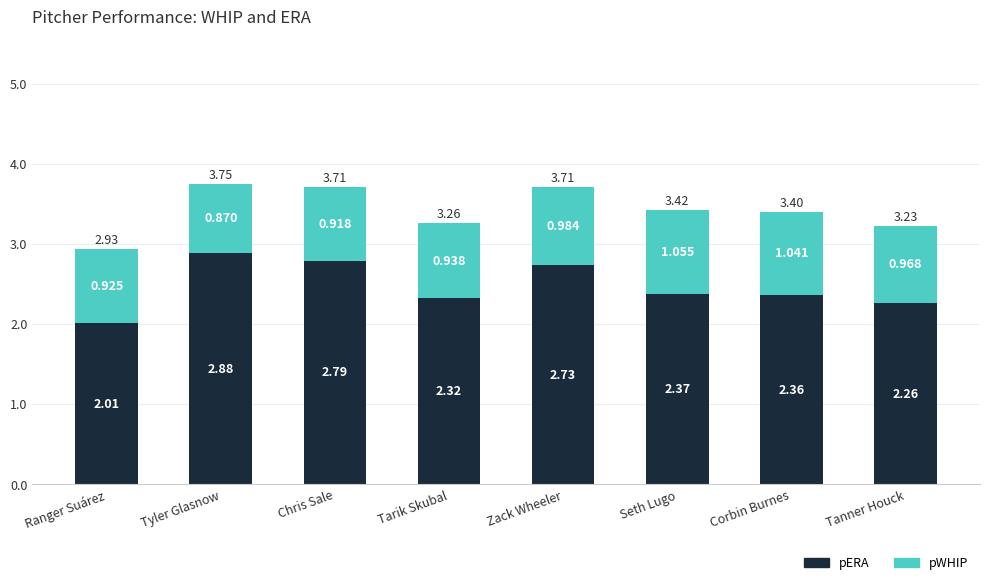

Which category has the highest value in the pERA series?

Tyler Glasnow